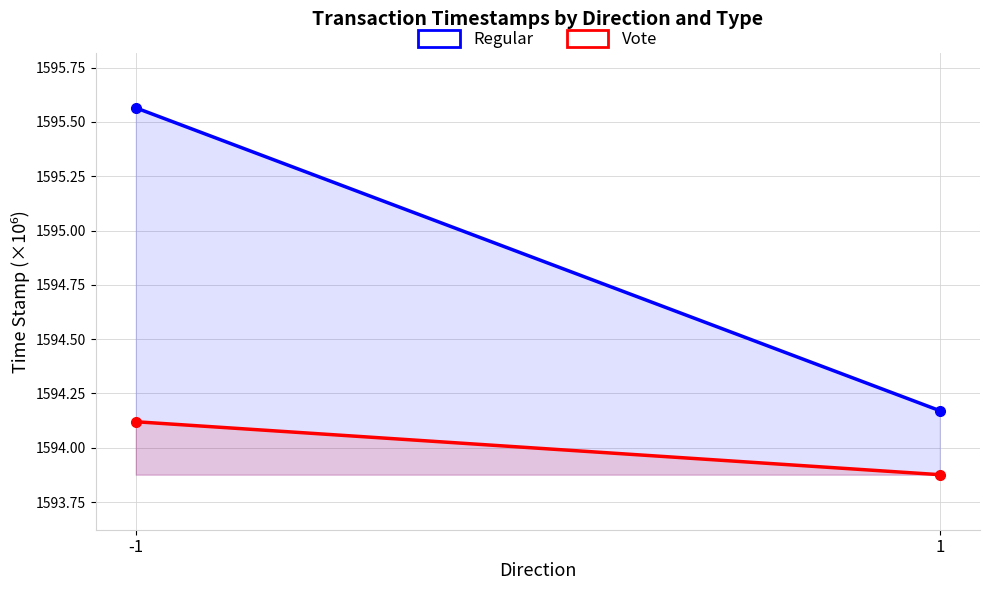

List the series in order of their overall mean, highest first.

Regular, Vote